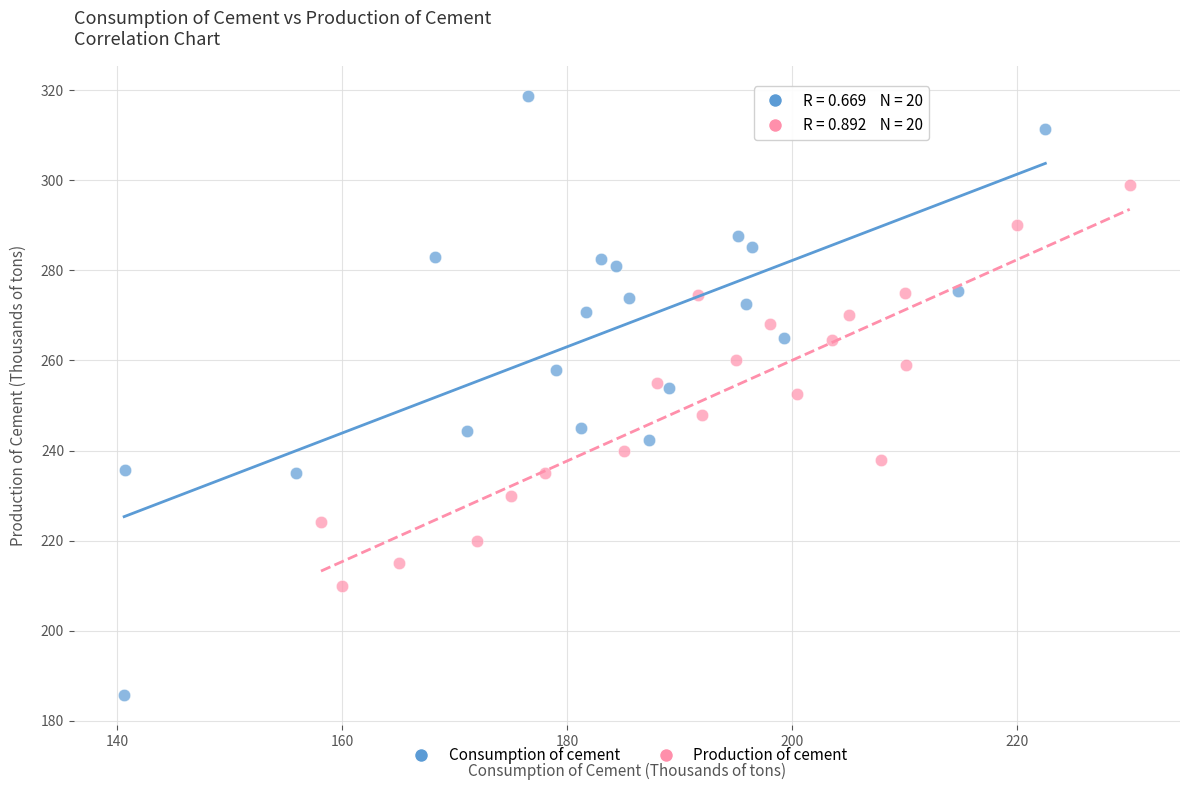

Which series has the widest spread of Y values?

Consumption of cement